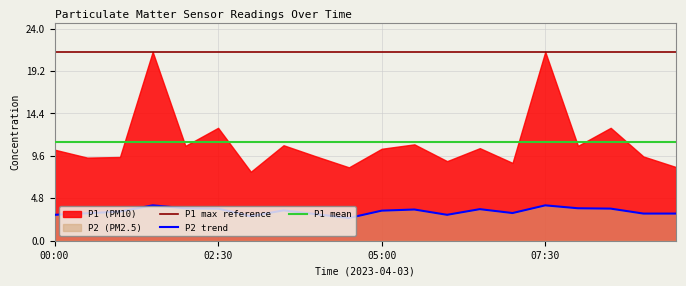

What is the maximum value shown in the chart?

21.4